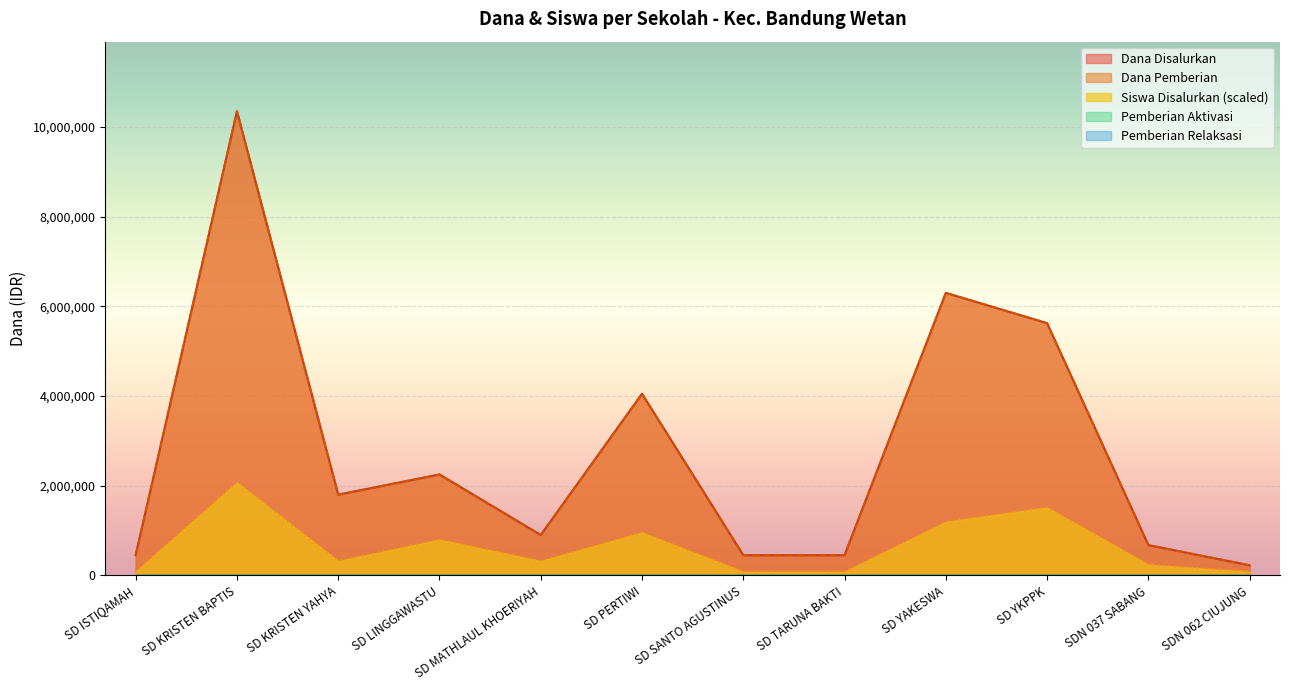

What is the value of the Siswa Disalurkan point at the 5th from the left?

318461.5